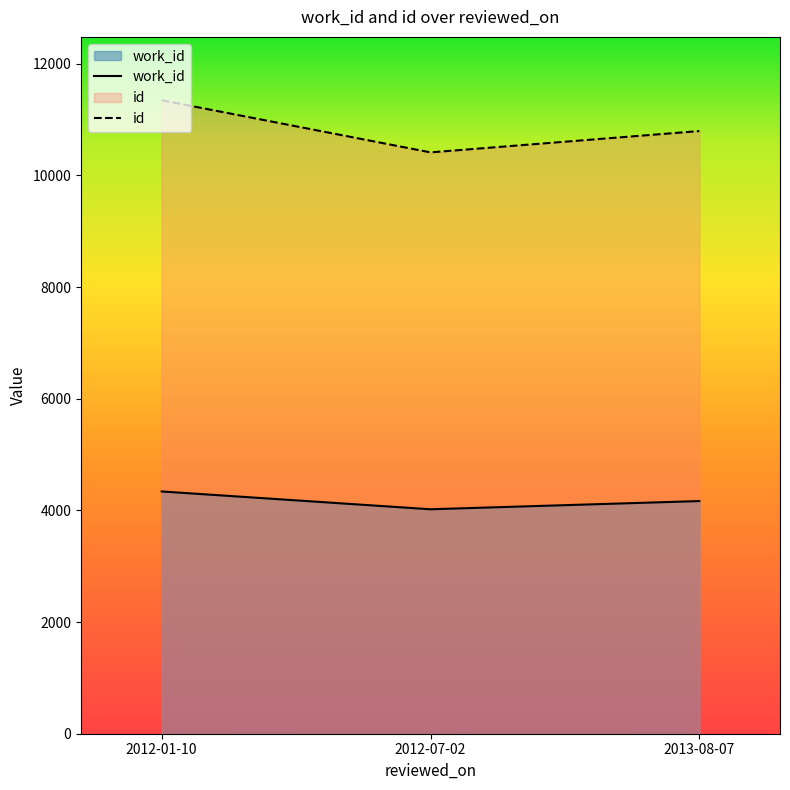

How many categories are shown in the chart?

3